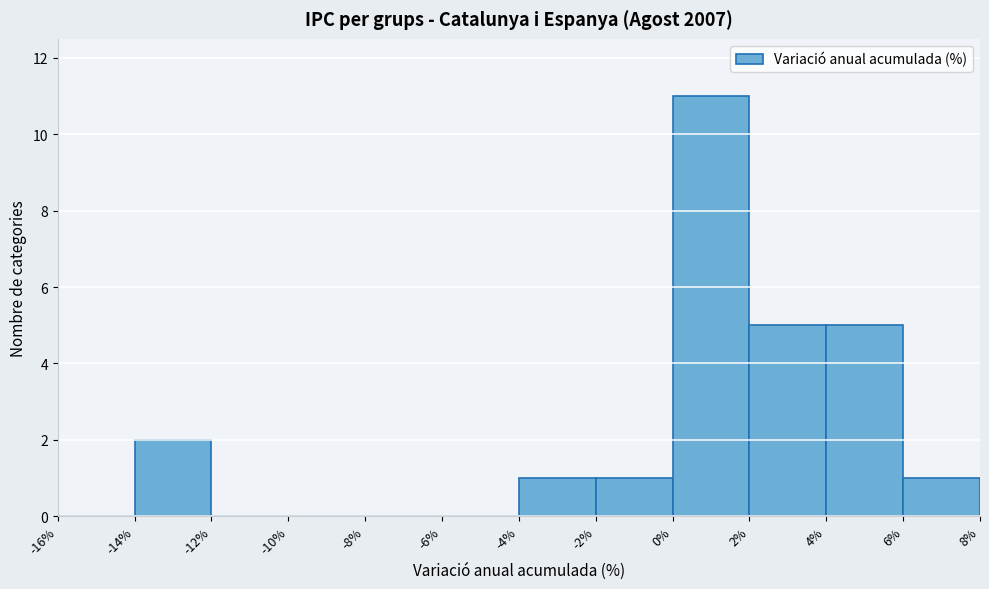

Reading left to right, transcribe this chart: for each bar, give the range it covers on the x-axis and its height. The values are not printed on the chart, so give them approximately, as read against the axis.

-16% to -14%: 0
-14% to -12%: 2
-12% to -10%: 0
-10% to -8%: 0
-8% to -6%: 0
-6% to -4%: 0
-4% to -2%: 1
-2% to 0%: 1
0% to 2%: 11
2% to 4%: 5
4% to 6%: 5
6% to 8%: 1